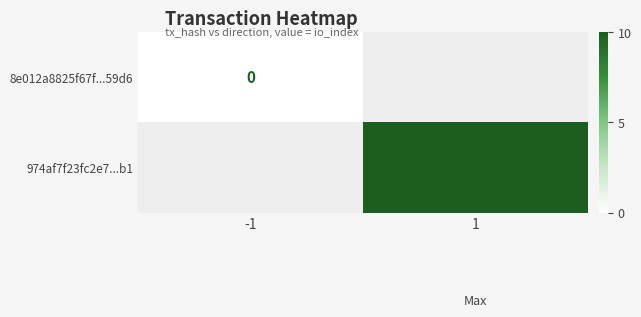

Is it true that 974af7f23fc2e7...b1 equals 10 at 1?

True